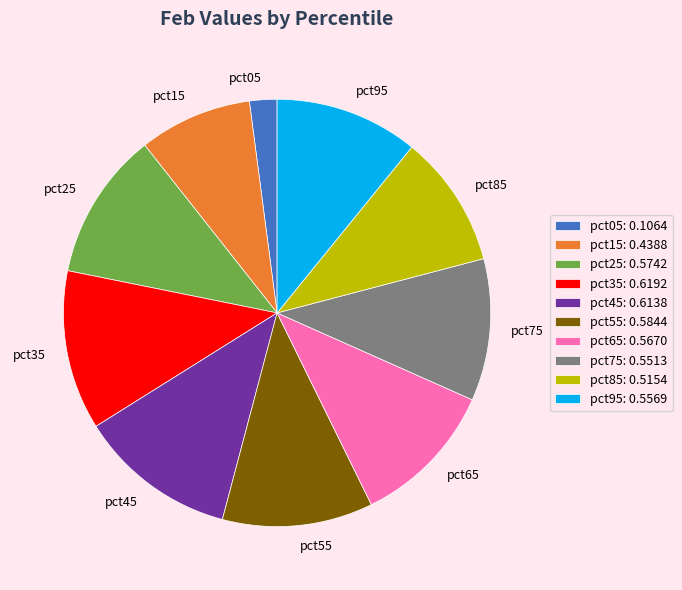

Is it true that pct35 is 24% of the pie?

False